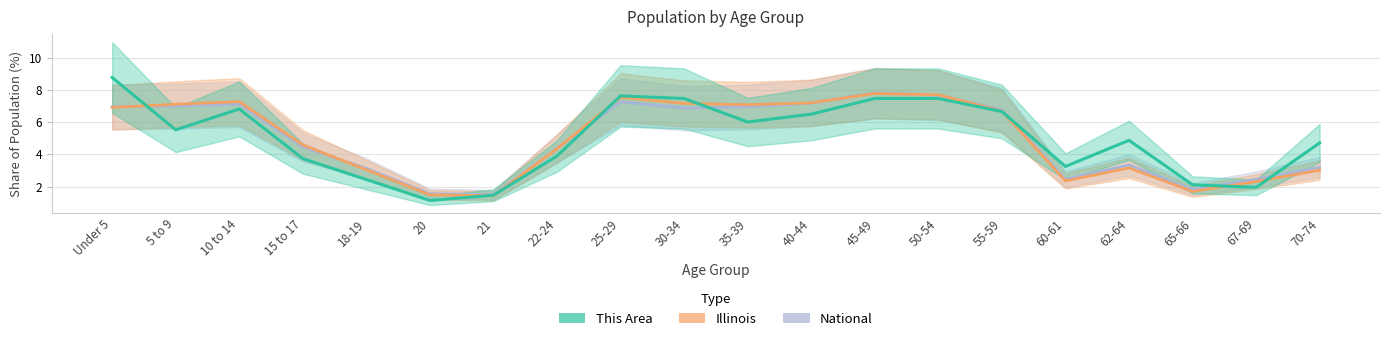

What are all the series names shown in the legend?

National, Illinois, This Area